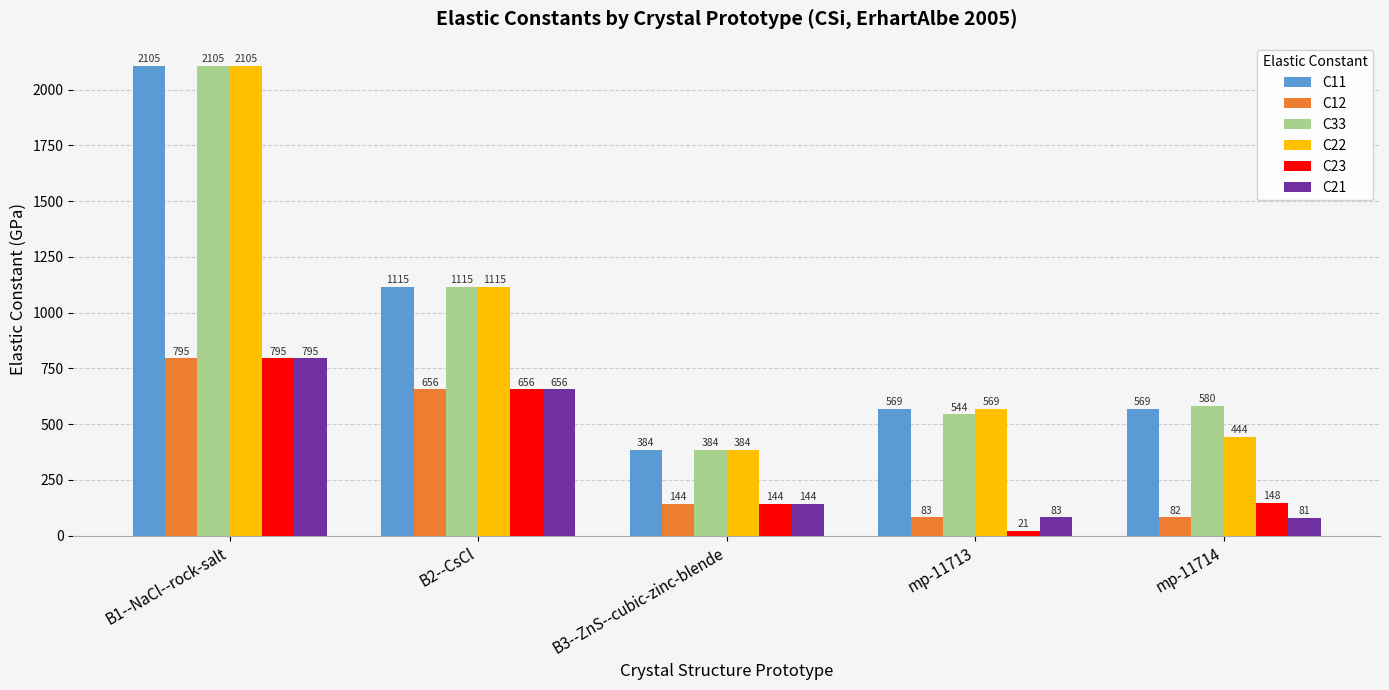

List the labels in order of C12 value, largest first.

B1--NaCl--rock-salt, B2--CsCl, B3--ZnS--cubic-zinc-blende, mp-11713, mp-11714